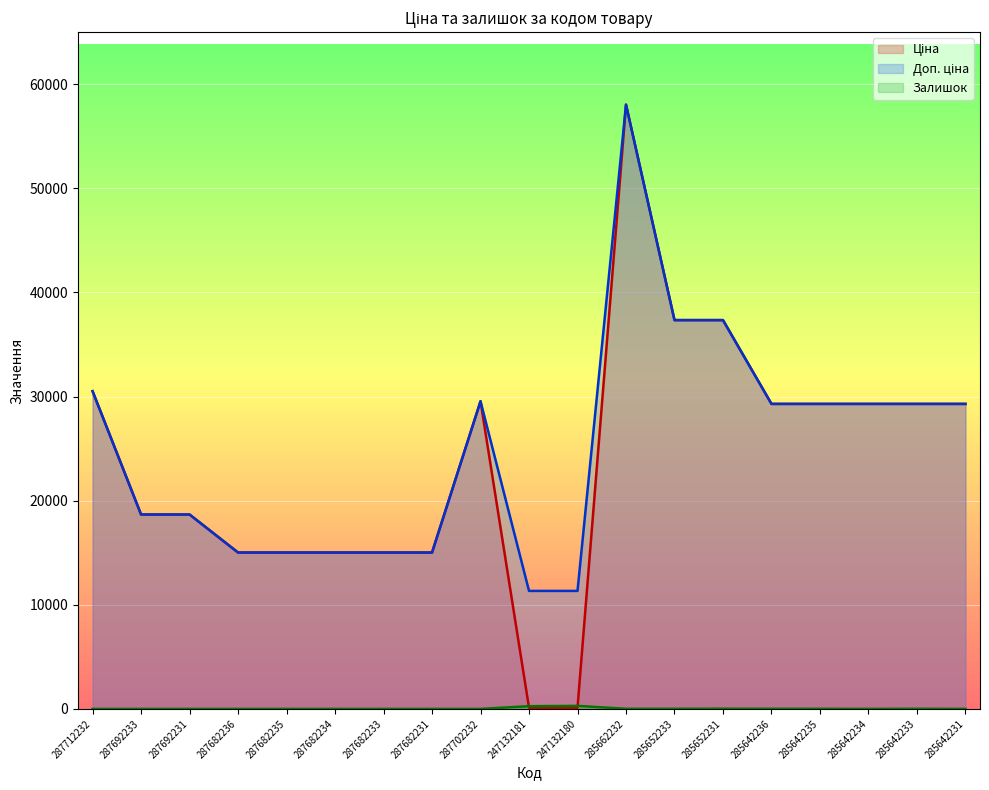

At which category is the sum across all series the highest?

285662232